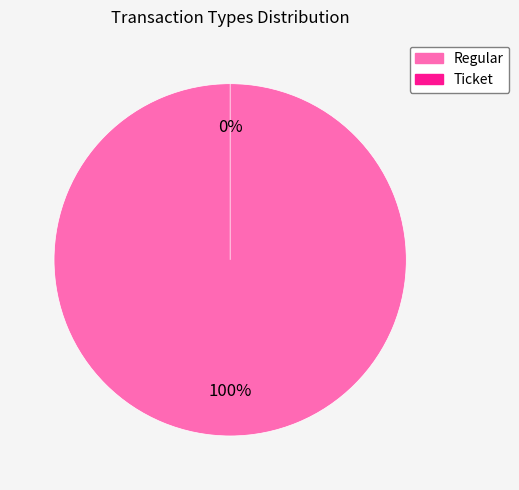

To the nearest percent, what is the combined percentage of Ticket and Regular?

100%